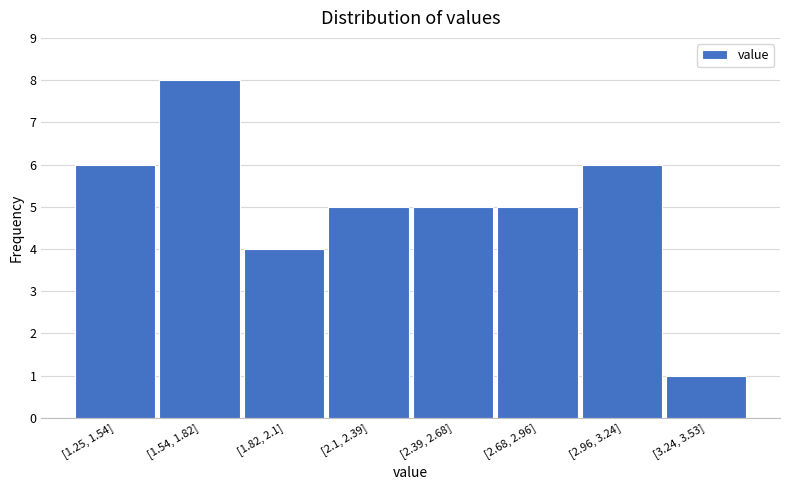

Reading left to right, what are all the values shown in this chart?

[1.25, 1.54]=6	[1.54, 1.82]=8	[1.82, 2.1]=4	[2.1, 2.39]=5	[2.39, 2.68]=5	[2.68, 2.96]=5	[2.96, 3.24]=6	[3.24, 3.53]=1